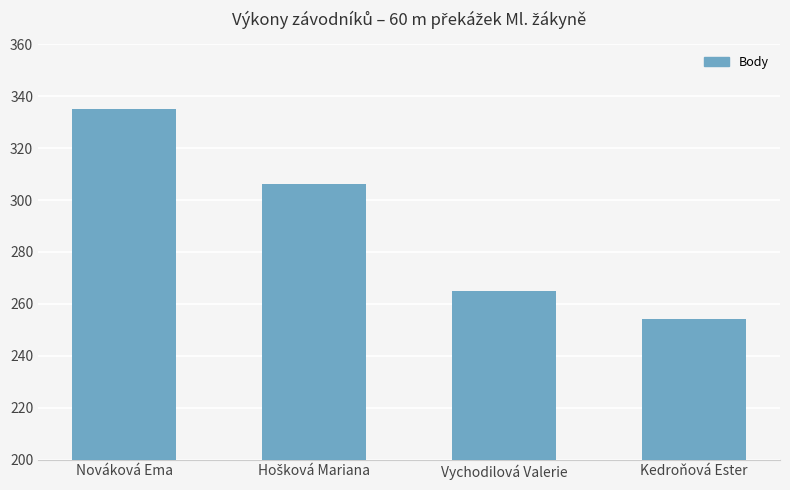

What is the difference between the maximum and second lowest values?

70